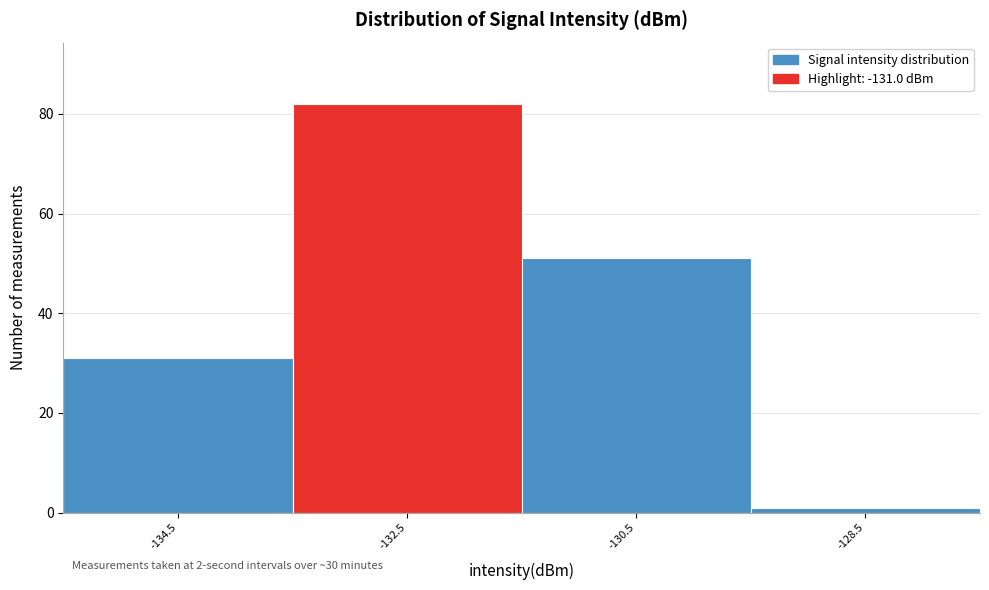

Reading left to right, what are all the values shown in this chart?

31	82	51	1